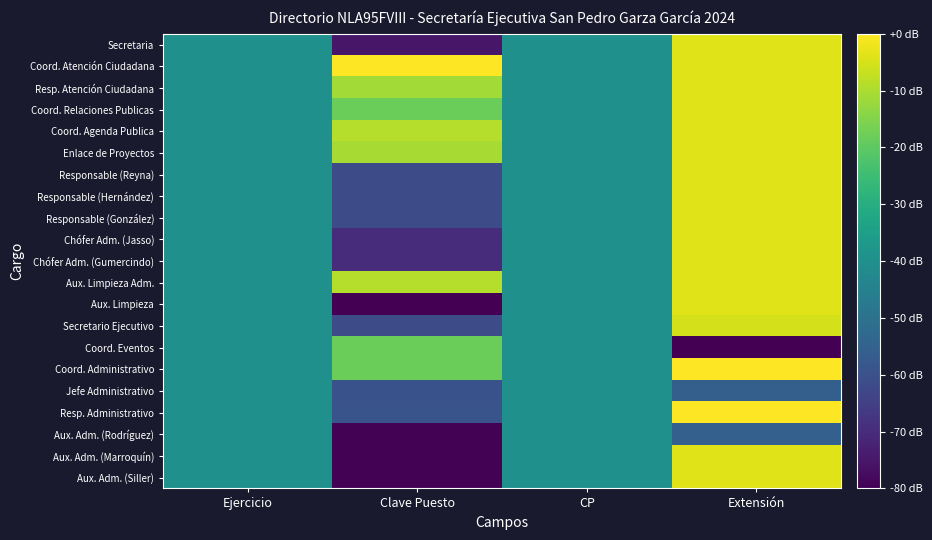

At which category is the sum across all series the highest?

Extensión